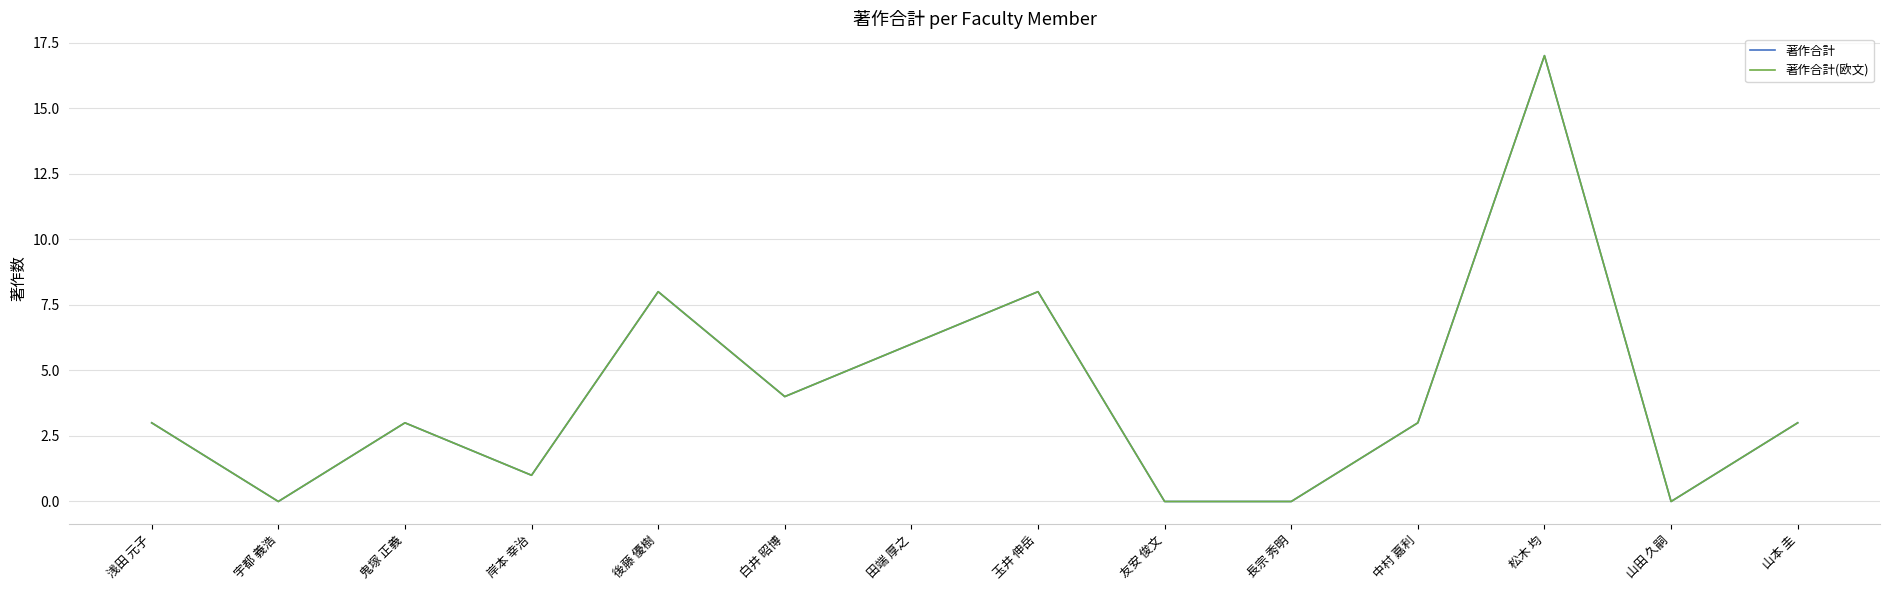

How many interior local peaks does the 著作合計 series have?

4